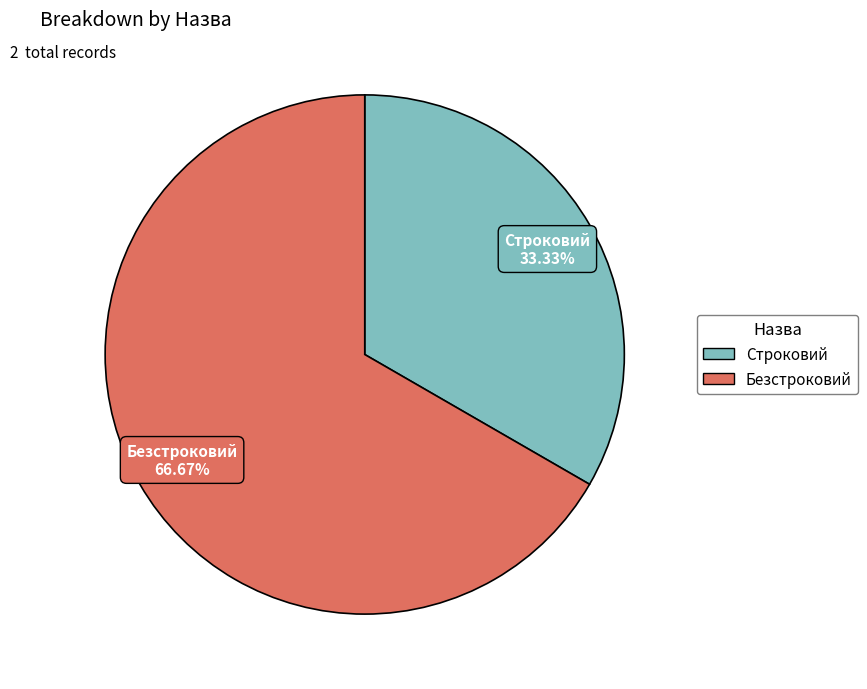

The Безстроковий slice represents 75% of the pie. True or false?

False